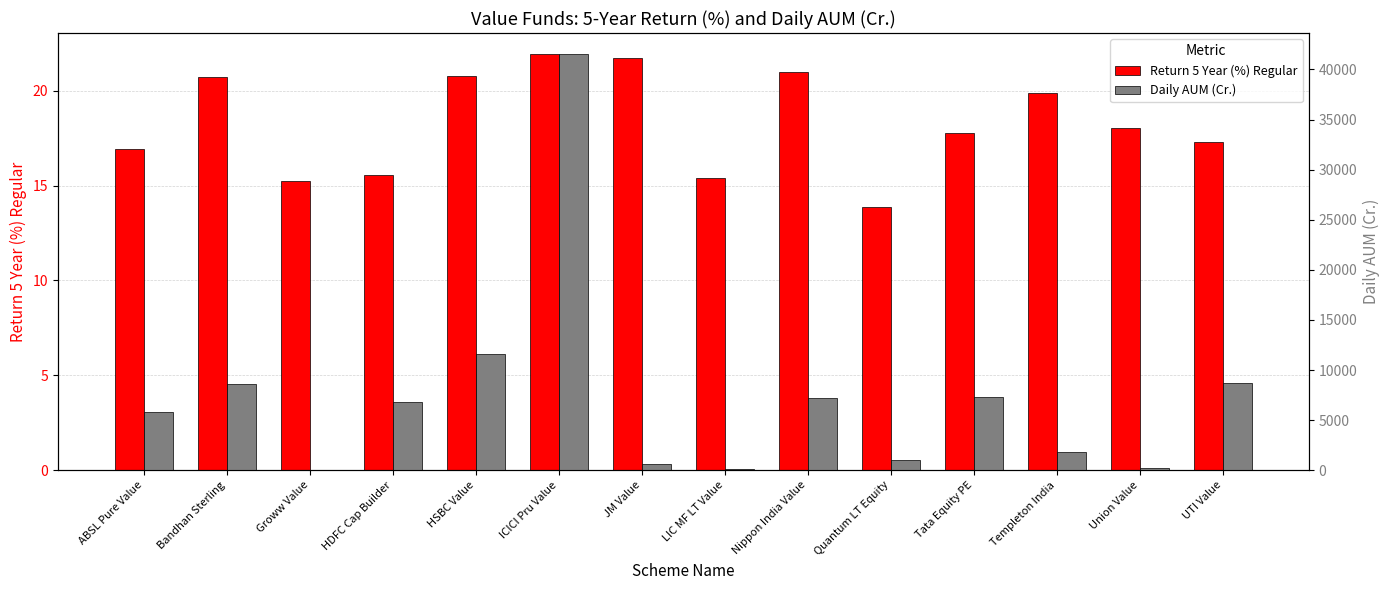

What is the difference between the Return 5 Year (%) Regular values at Bandhan Sterling and HDFC Cap Builder?

5.2